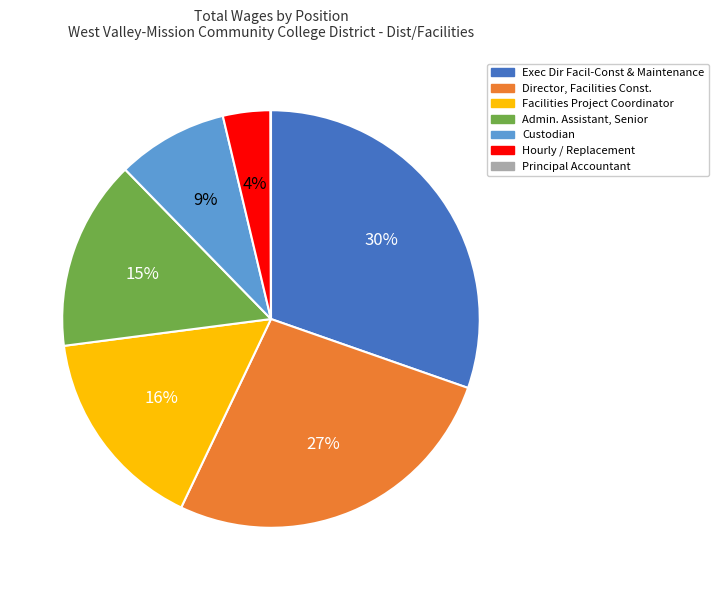

Is it true that Admin. Assistant, Senior is 15% of the pie?

True